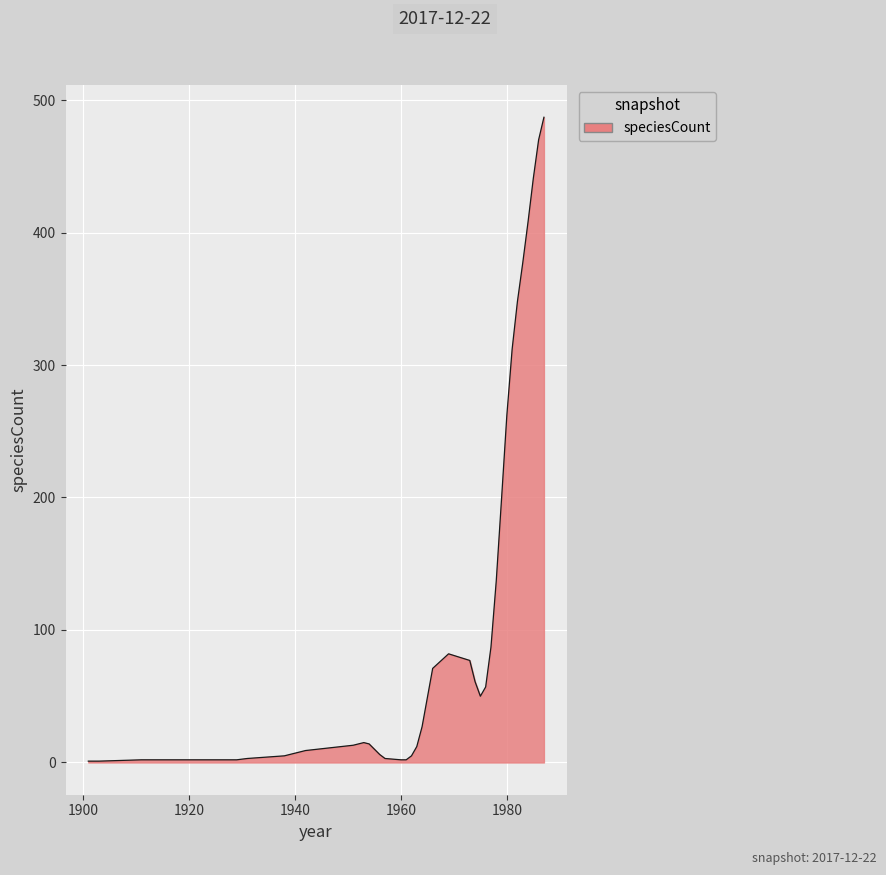

What is the greatest value displayed?

487